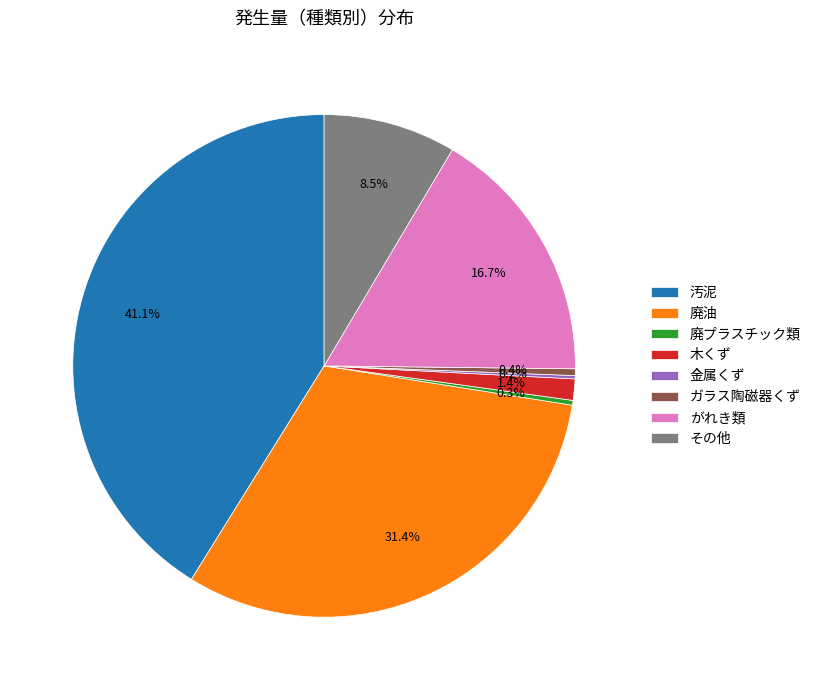

Combined, do 廃油 and 汚泥 account for over 50%?

Yes